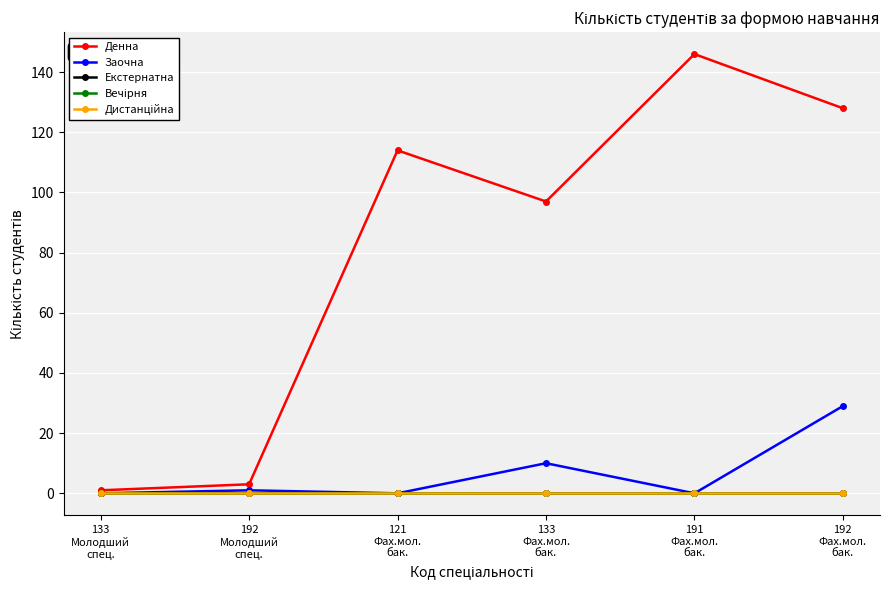

What is the total value across all series at 192
Фах.мол.
бак.?

157